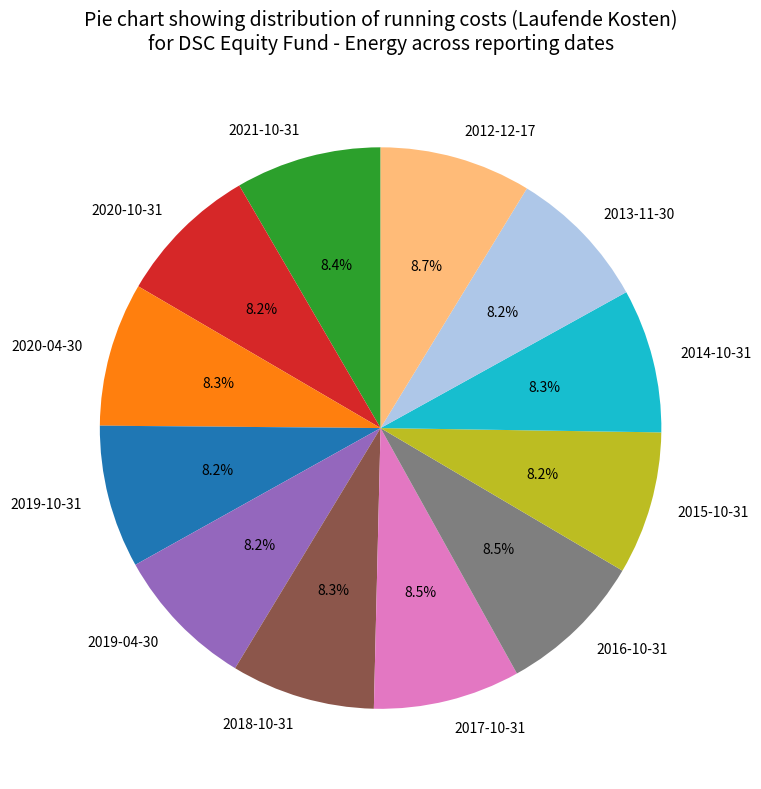

What is the ratio of the value at 2020-10-31 to the value at 2018-10-31?

1.0